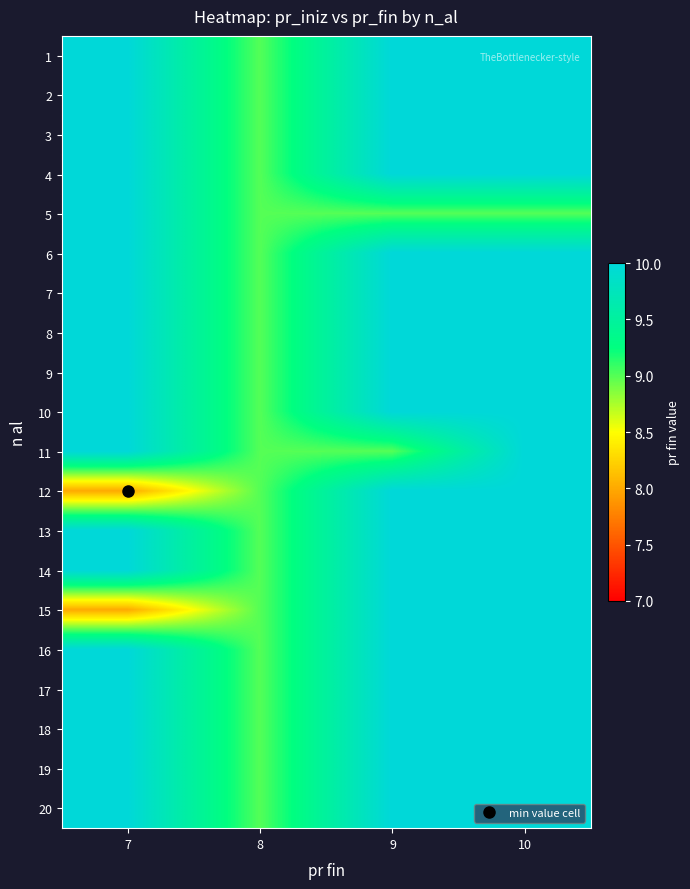

How many data points does each series have?

4